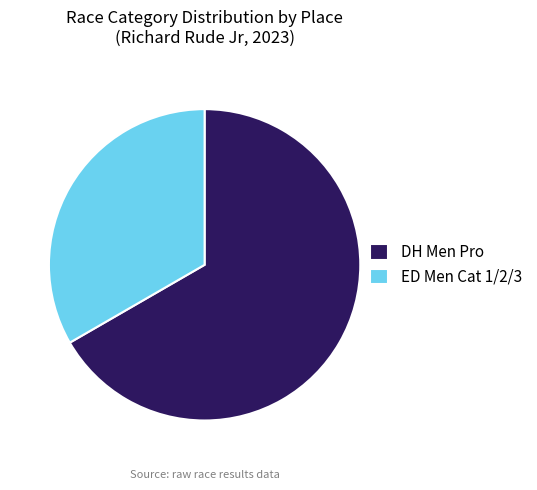

Rank the categories by value from highest to lowest.

DH Men Pro, ED Men Cat 1/2/3